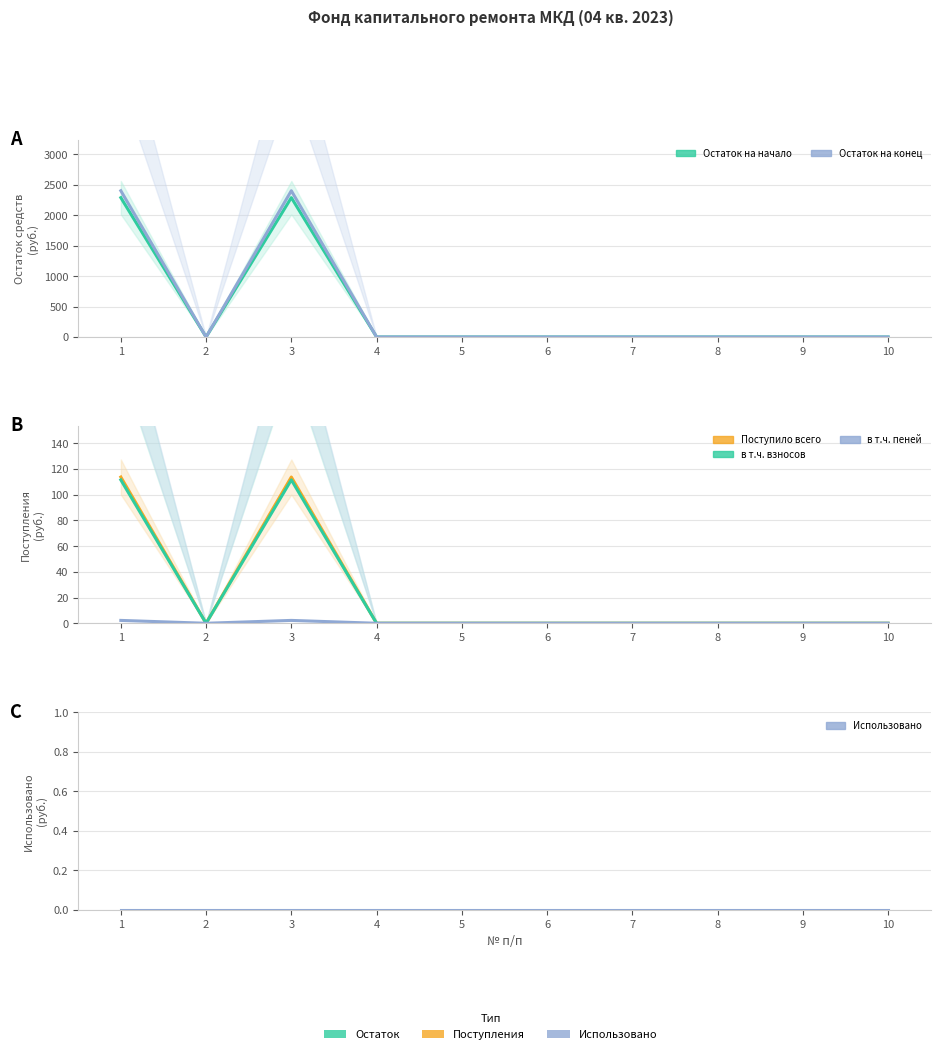

What are all the series names shown in the legend?

Остаток на начало, Остаток на конец, Поступило всего, в т.ч. взносов, в т.ч. пеней, Использовано